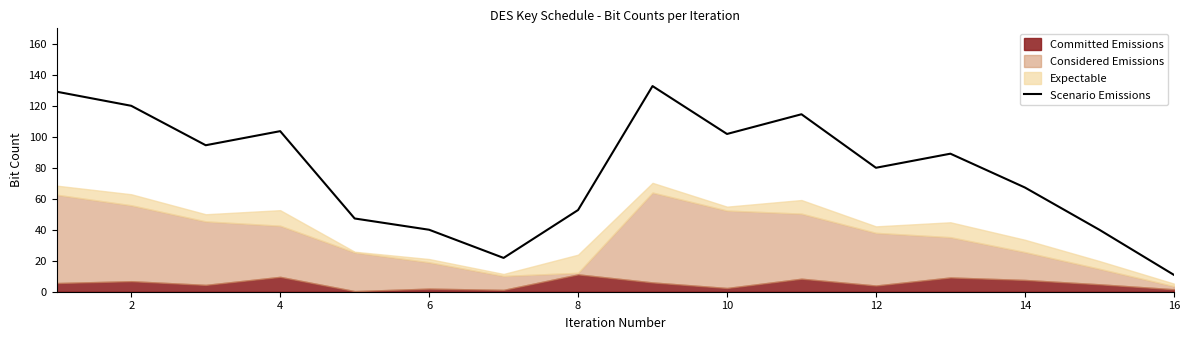

Reading left to right, list all the values displayed in this chart.

129.1	120.0	94.5	103.6	47.3	40.0	21.8	52.7	132.7	101.8	114.5	80.0	89.1	67.3	40.0	10.9